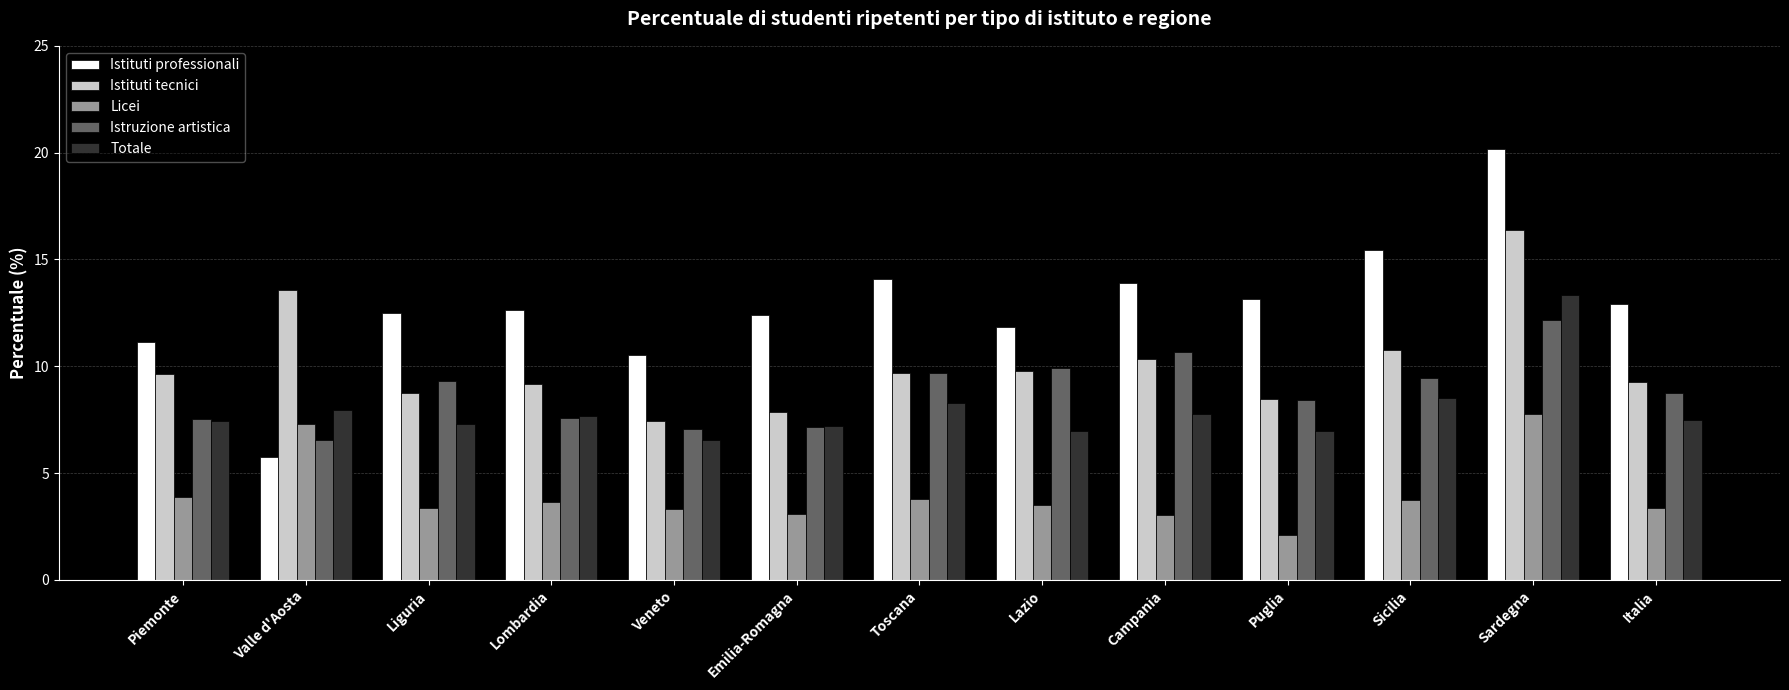

What is the sum of the Licei values at Veneto and Sardegna?

11.1